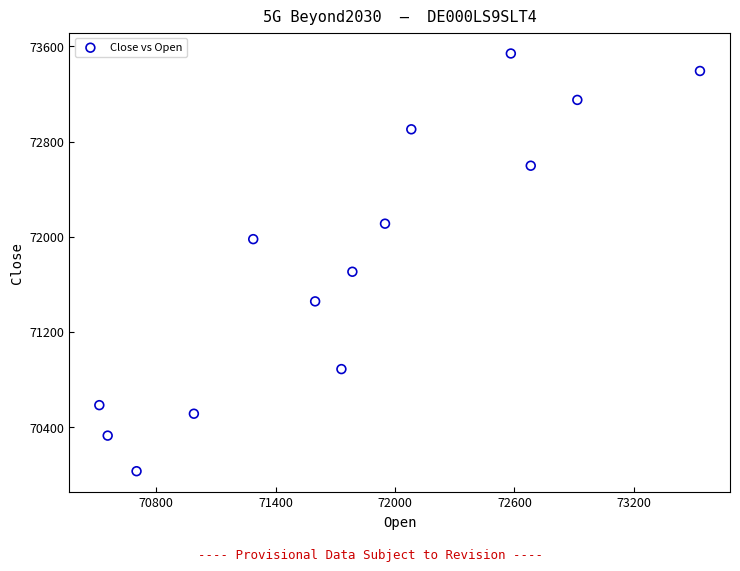

What Y value in the scatter plot is closest to 71785?

71706